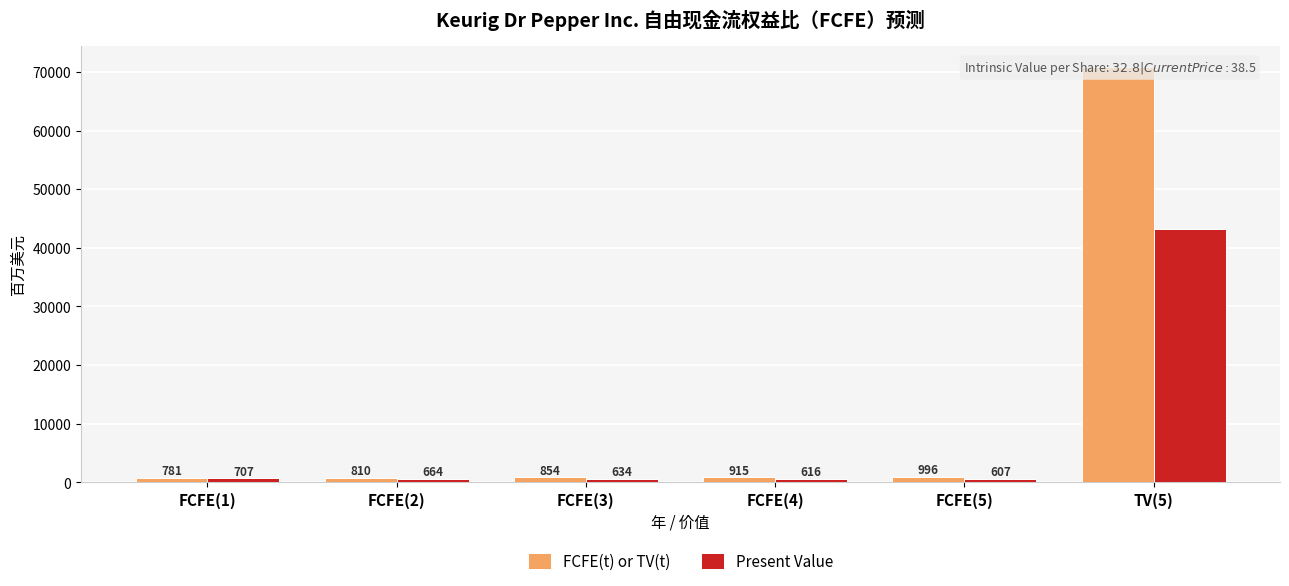

Reading left to right, transcribe all the data shown in this chart.

FCFE(t) or TV(t): 781	810	854	915	996	70896
Present Value: 707	664	634	616	607	43218